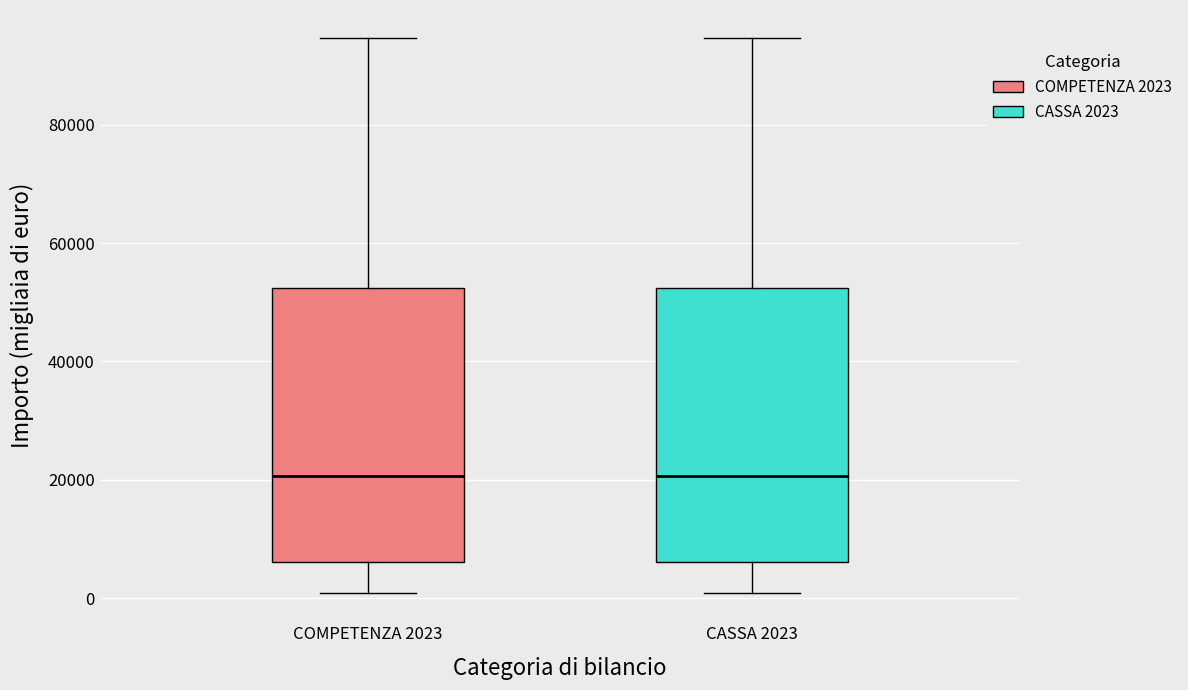

Where is the upper edge of the box for CASSA 2023 on the y-axis? The values are not printed on the chart, so give them approximately, as read against the axis.

52000